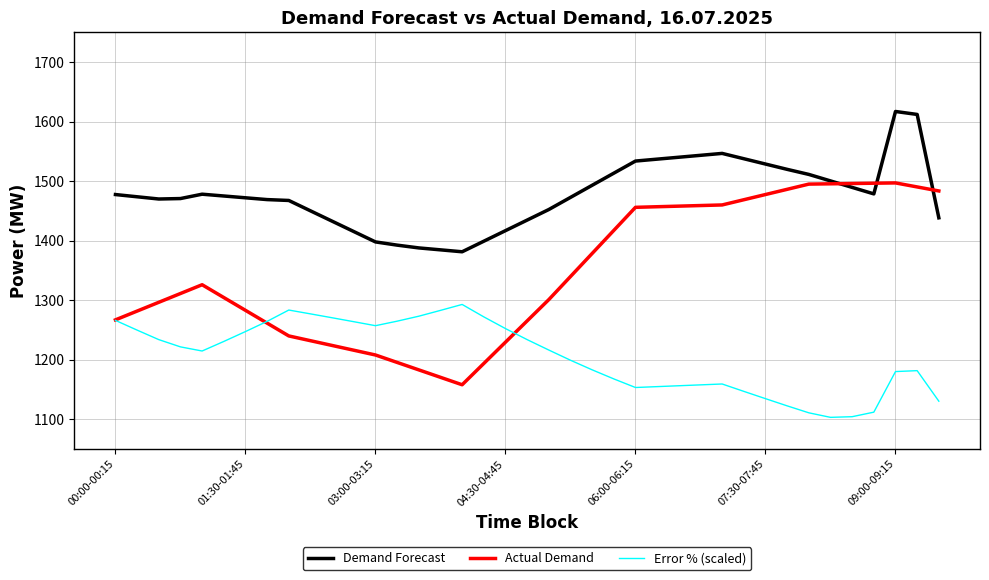

In Error % (scaled), how many points are lower than both neighbors (excluding endpoints)?

4